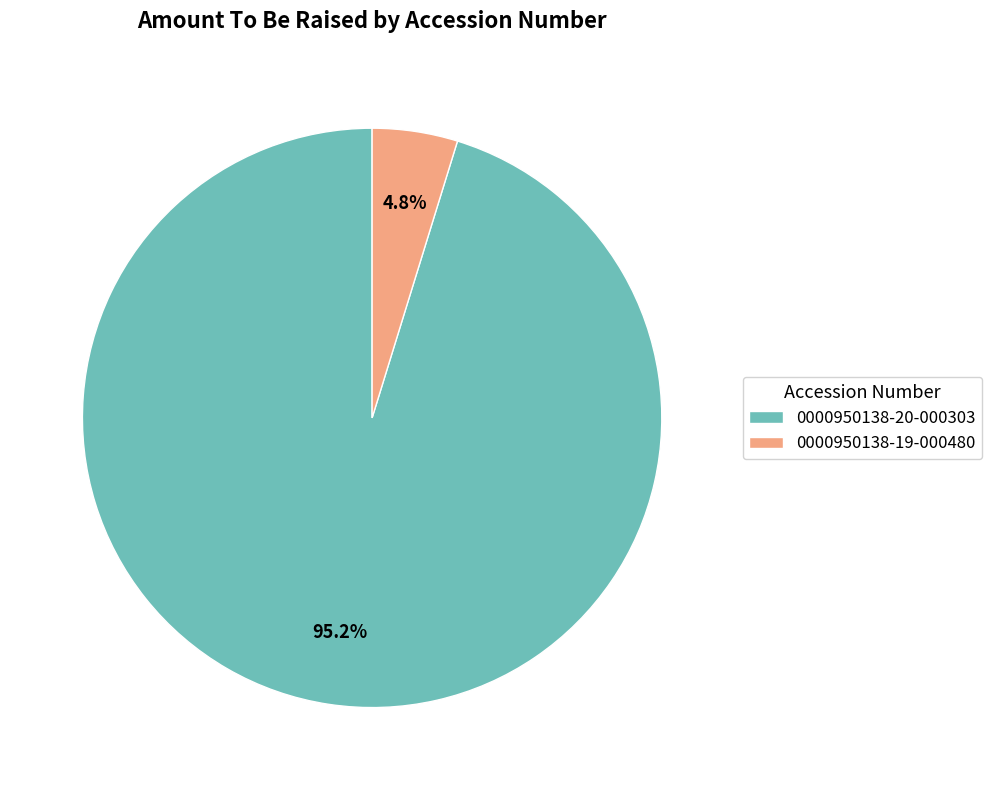

What is the smallest slice in the pie chart?

0000950138-19-000480